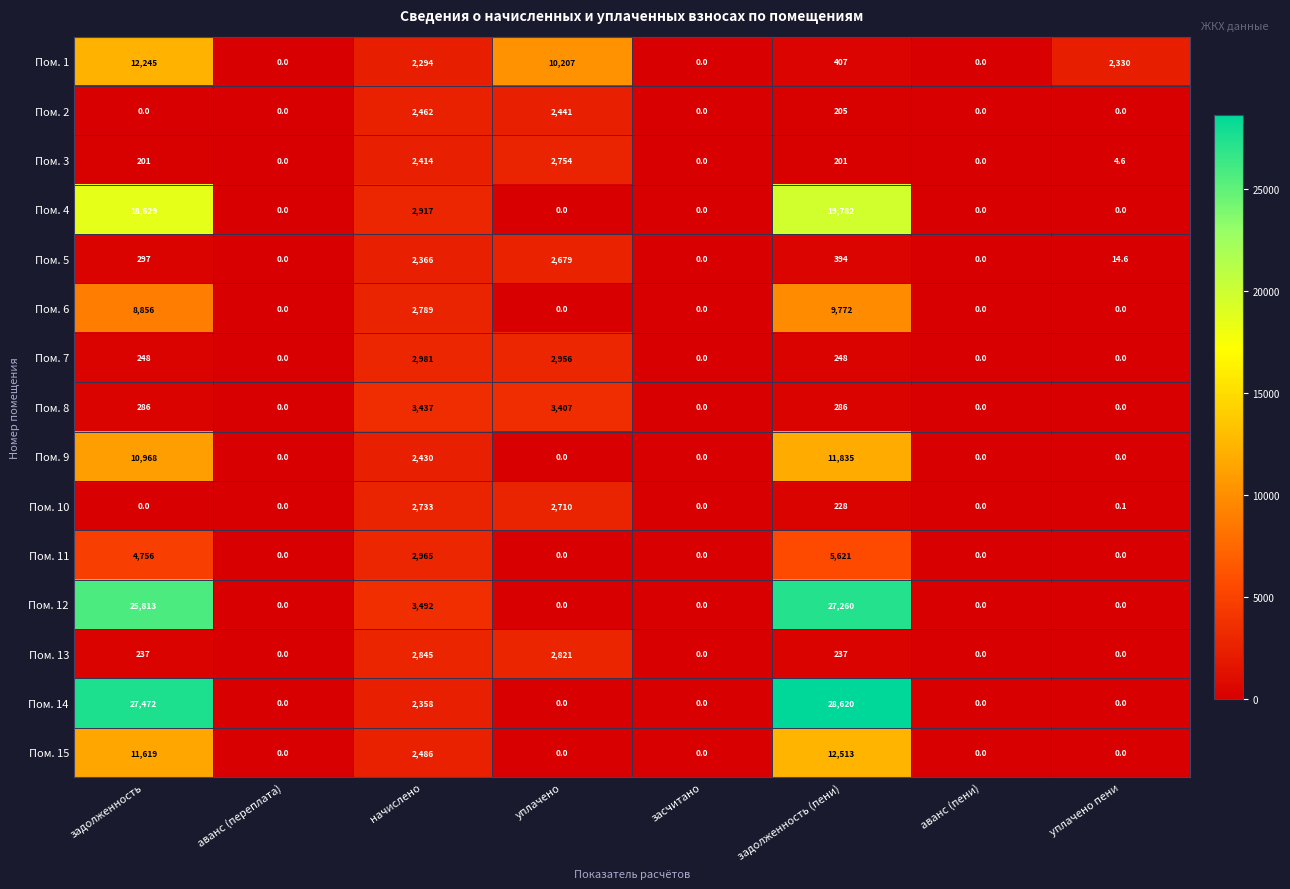

What is the sum of the Пом. 1 values at начислено and уплачено?

12501.0